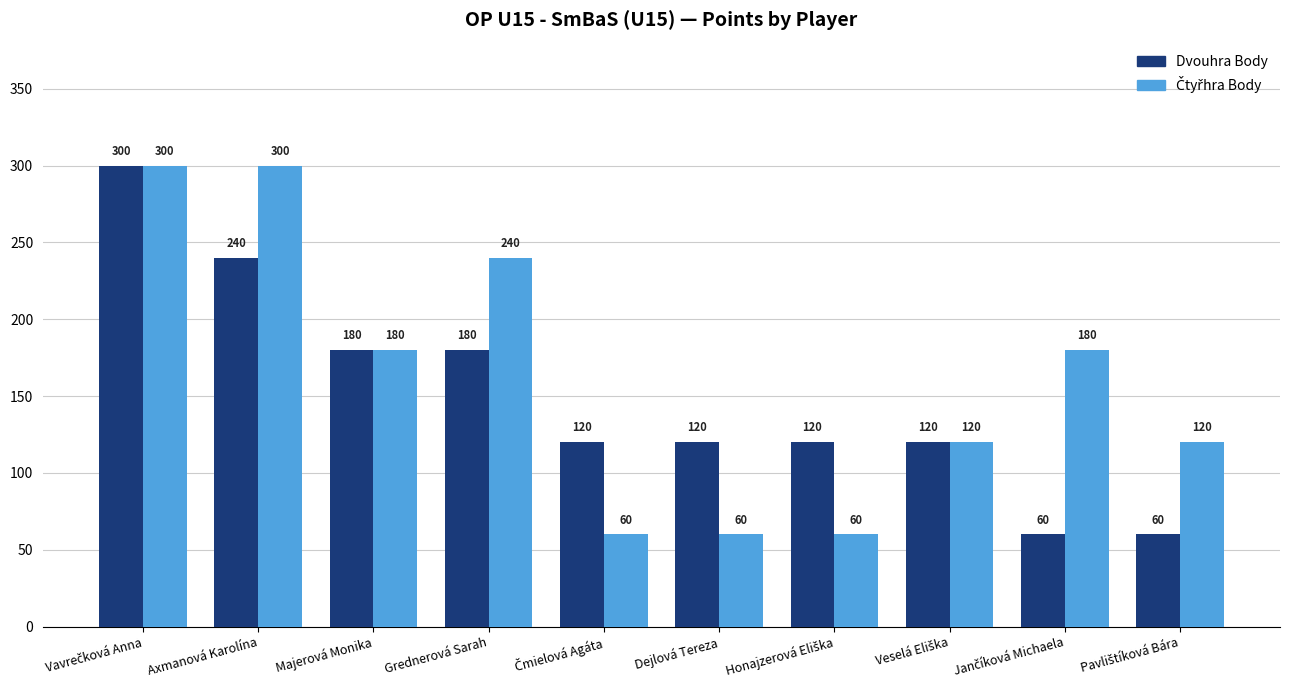

Count the Dvouhra Body values in the range 120 to 180.

6